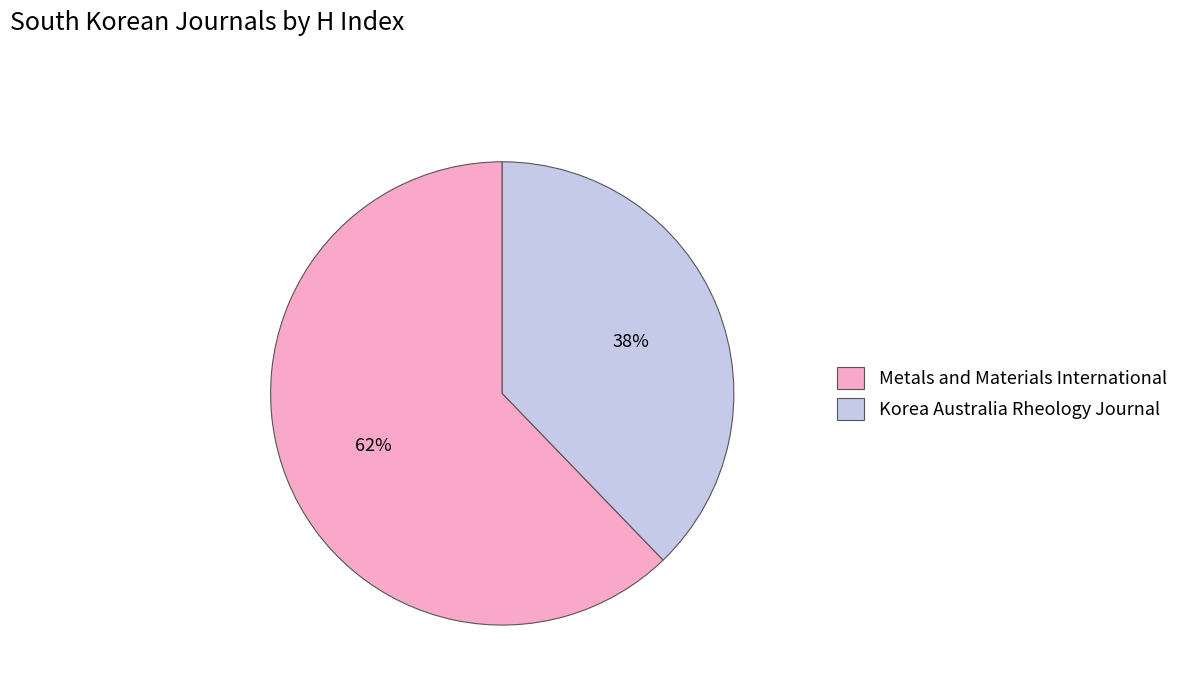

Approximately how many times larger is the value at Korea Australia Rheology Journal compared to Metals and Materials International?

0.6